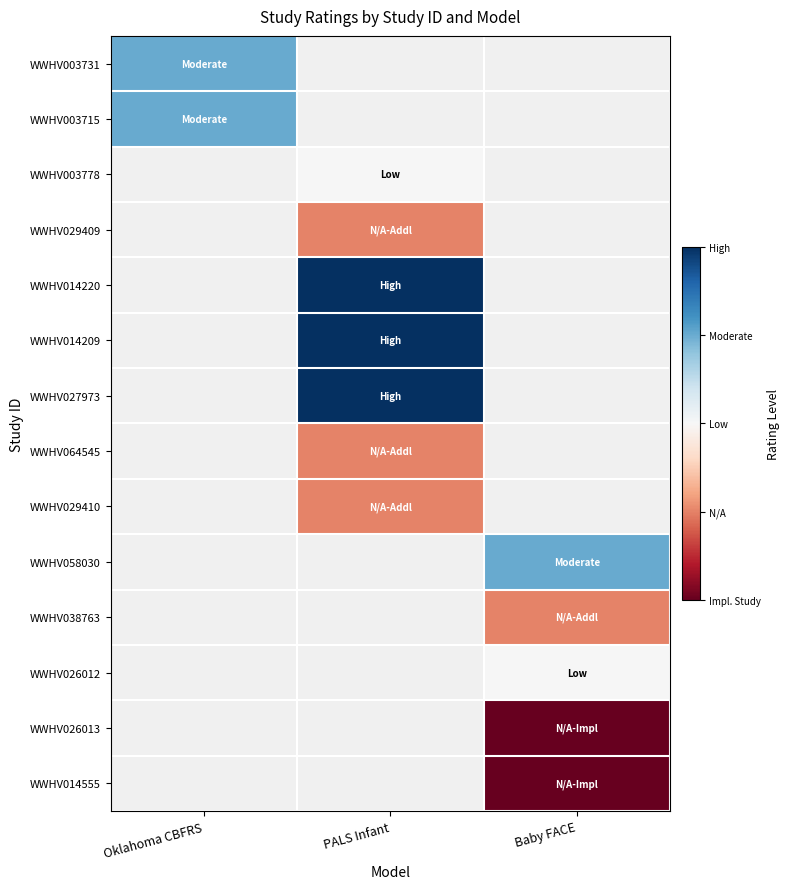

Is the value of WWHV038763 at PALS Infant greater than the value of WWHV003715 at Oklahoma CBFRS?

No